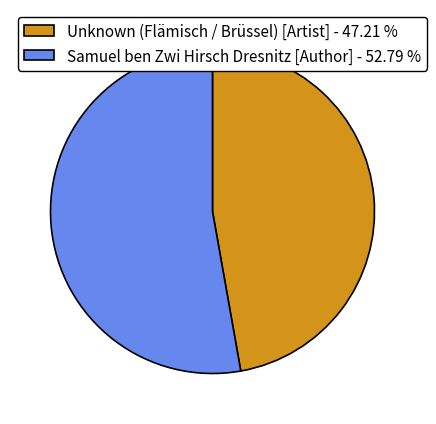

Does Unknown (Flämisch / Brüssel) [Artist] - 47.21 % account for over 50% of the chart?

No